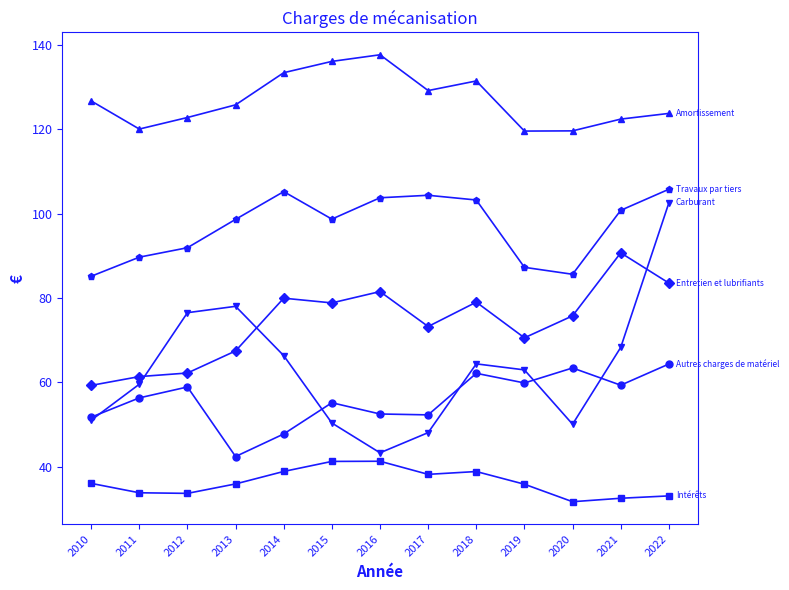

At which category is the sum across all series the highest?

2022